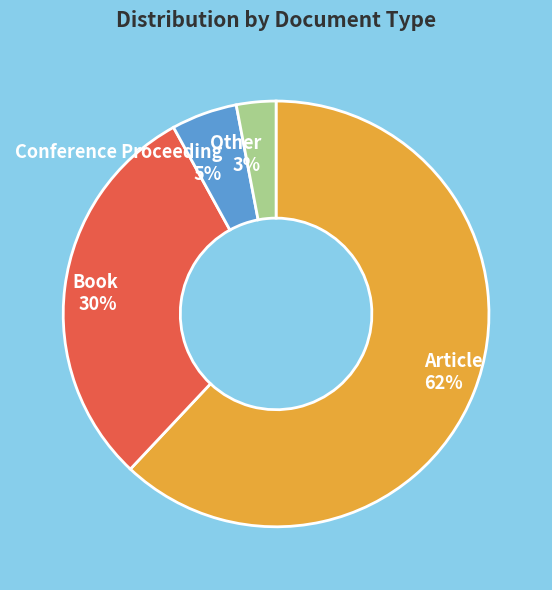

Is Article the majority of the pie?

Yes